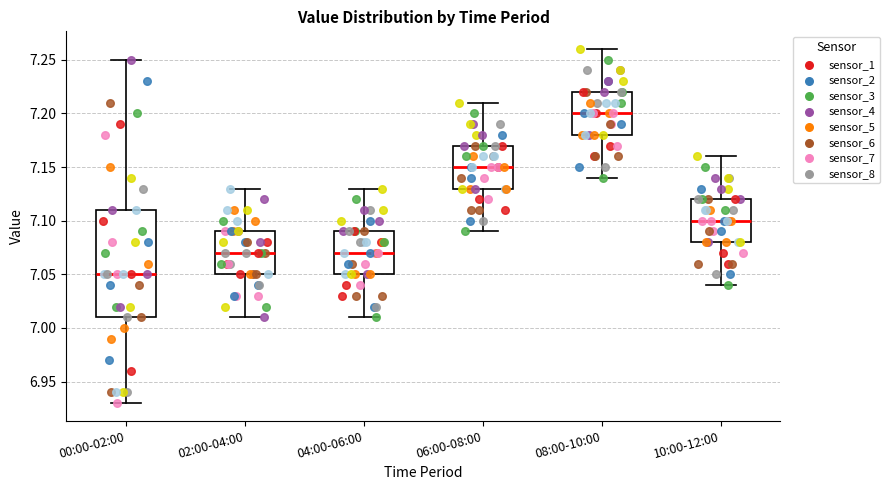

Which box's median line is the highest?

08:00-10:00